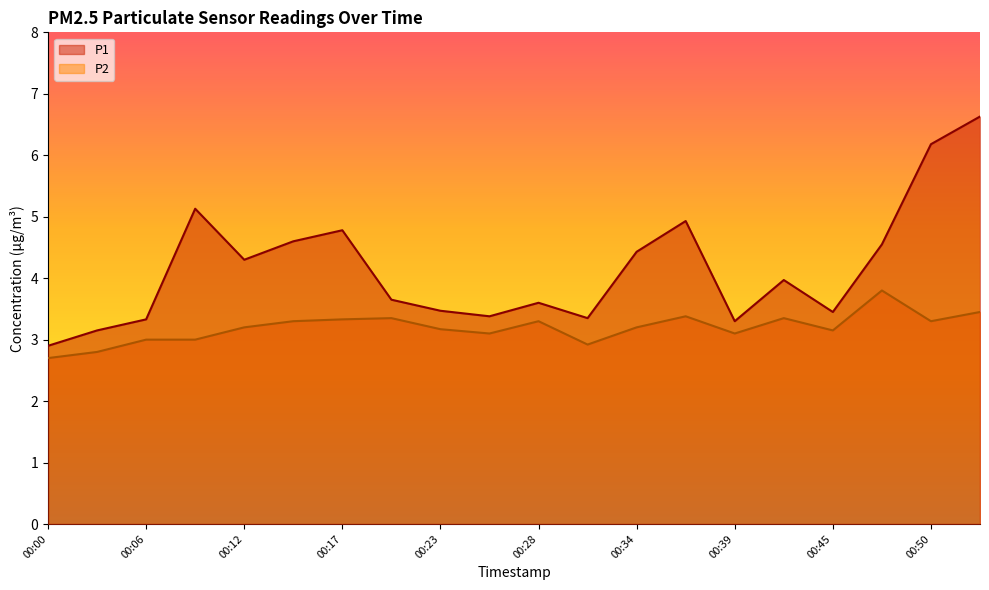

The P1 series shows 7.0 at 00:34. True or false?

False